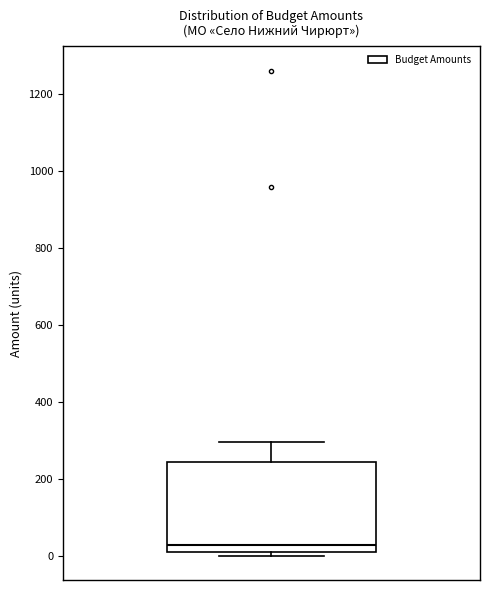

Read this box plot against the y-axis: the position of the median line, the range covered by the box, and the ends of both whiskers. The values are not printed on the chart, so give them approximately, as read against the axis.

median 20 (just above the box's lower edge), box 20 to 240, whiskers 0 to 300